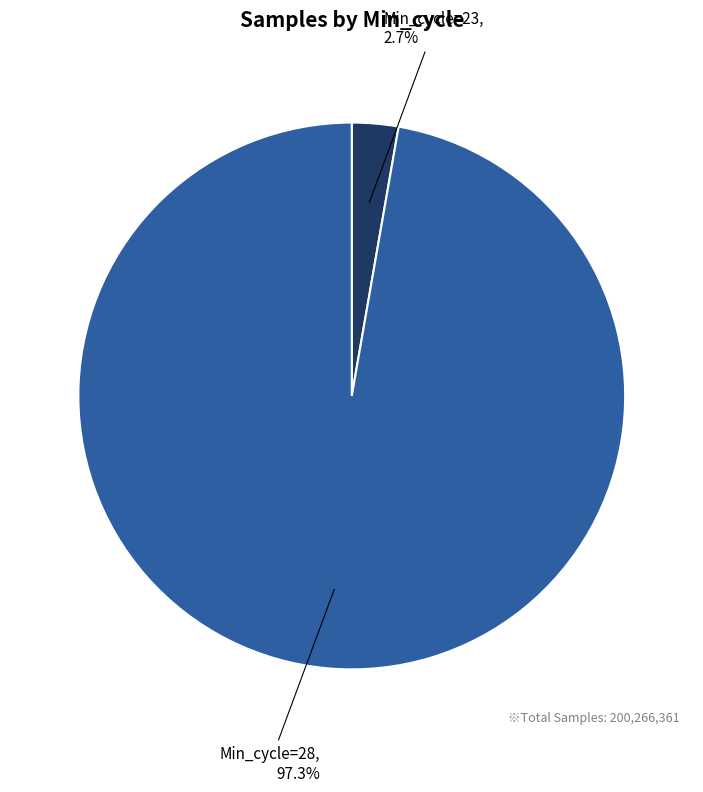

How many slices are in this pie chart?

2